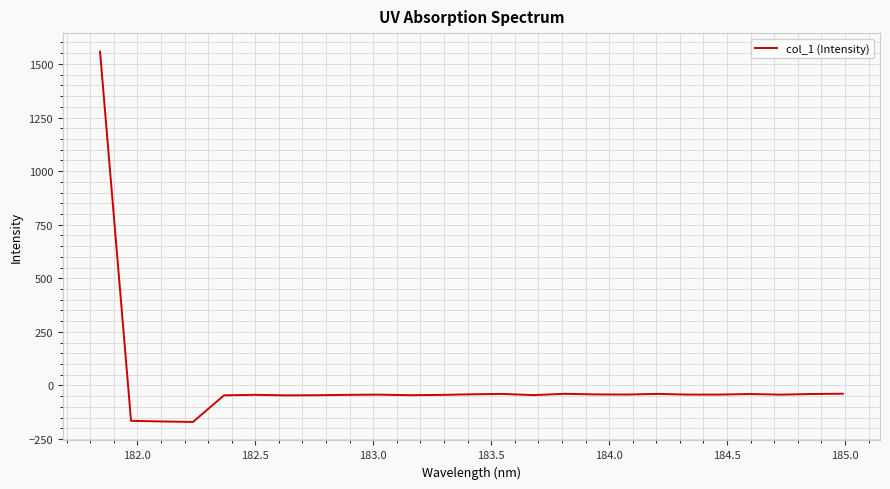

What is the difference between the maximum and minimum values?

1727.4